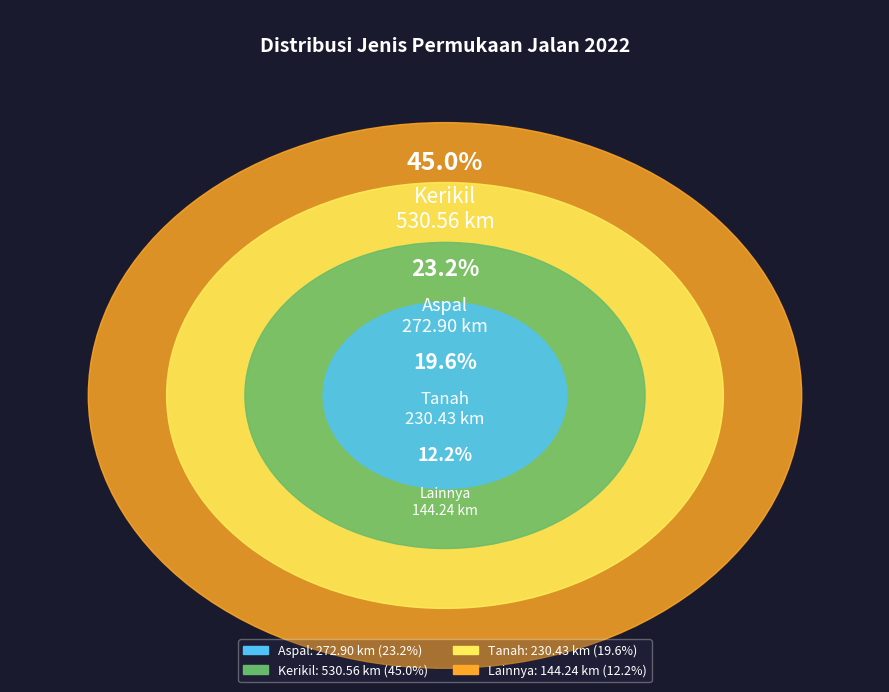

Which slice is the largest?

Kerikil